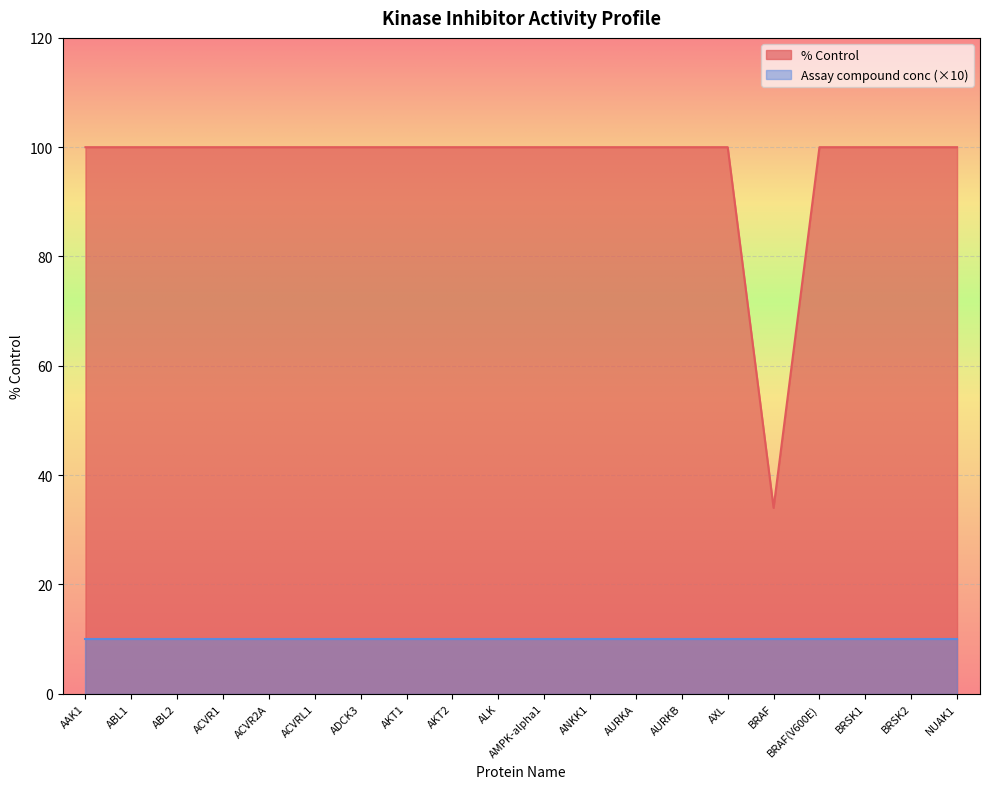

The value at ADCK3 is 33. True or false?

False